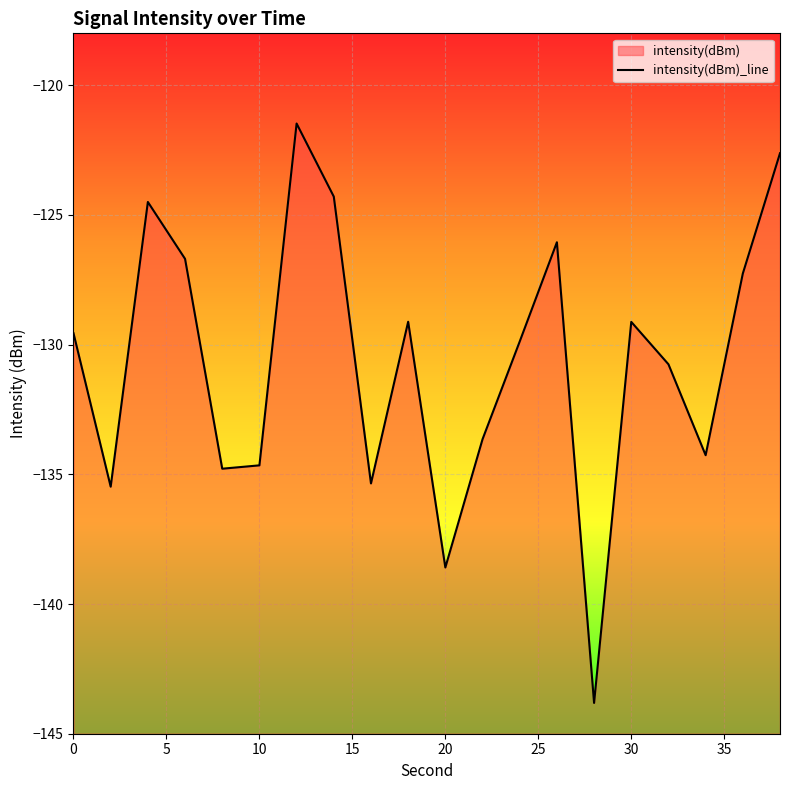

What is the value of the 2nd point from the left?

-135.5